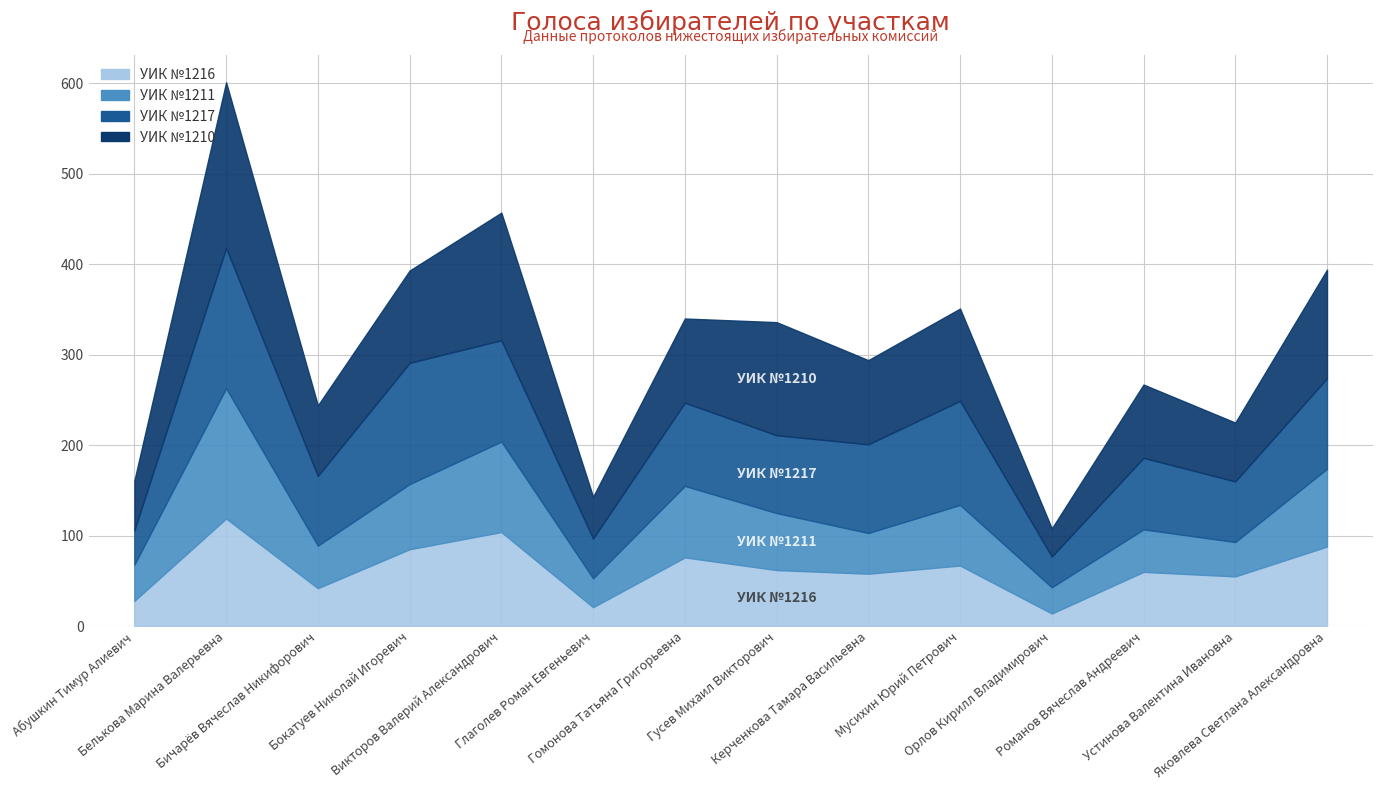

List the series in order of their peak value, lowest first.

УИК №1216, УИК №1211, УИК №1217, УИК №1210